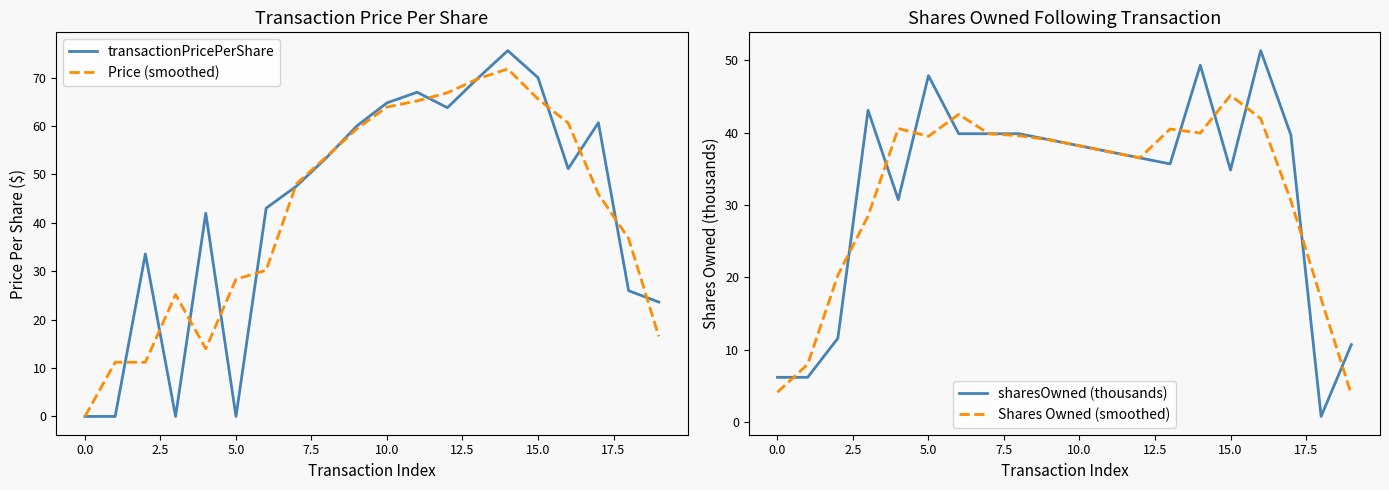

What is the lowest value of the Shares Owned (smoothed) series?

3.8